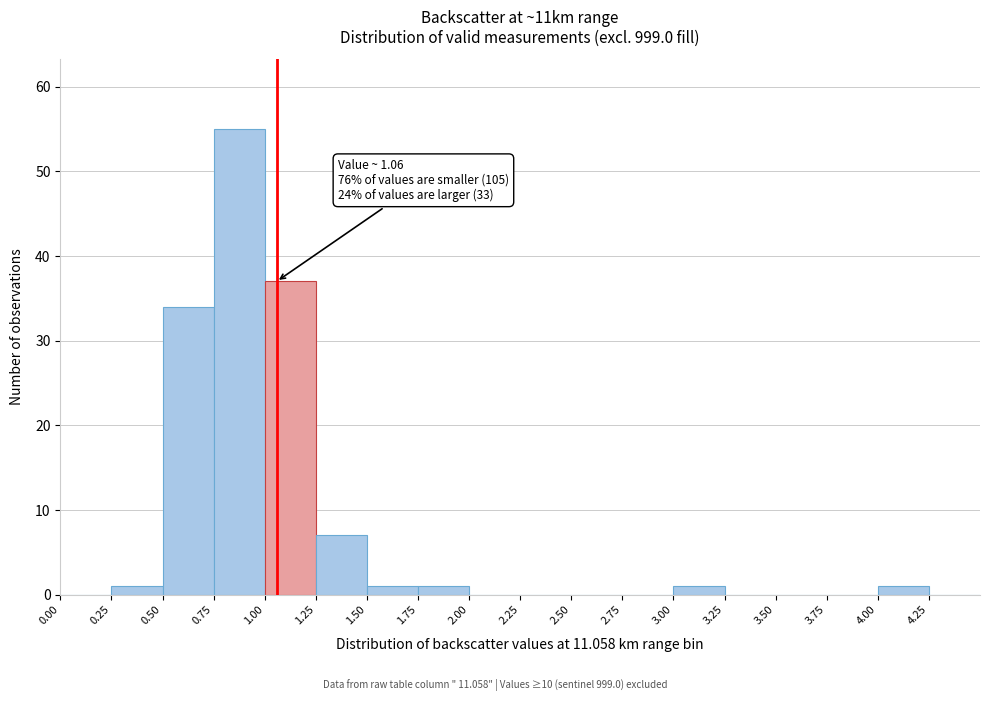

Which range on the x-axis has the tallest bar?

0.75 to 1.00